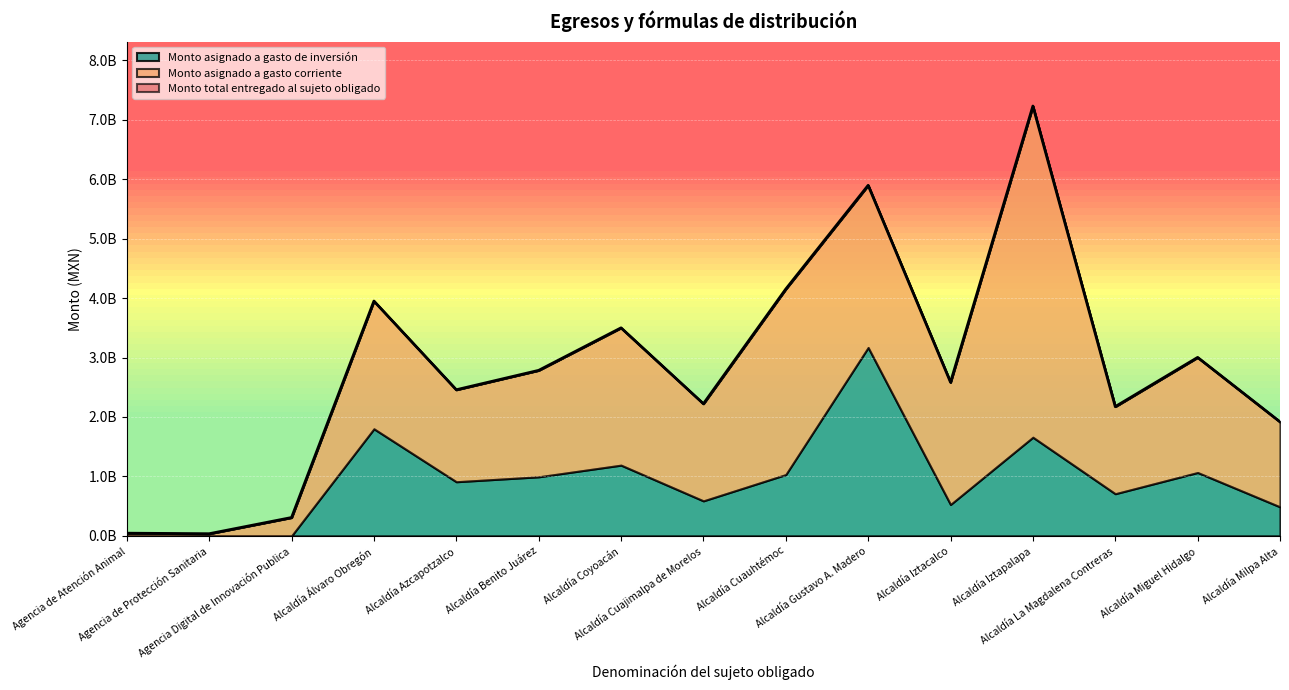

Is it true that Monto asignado a gasto de inversión equals 0 at Agencia de Atención Animal?

True